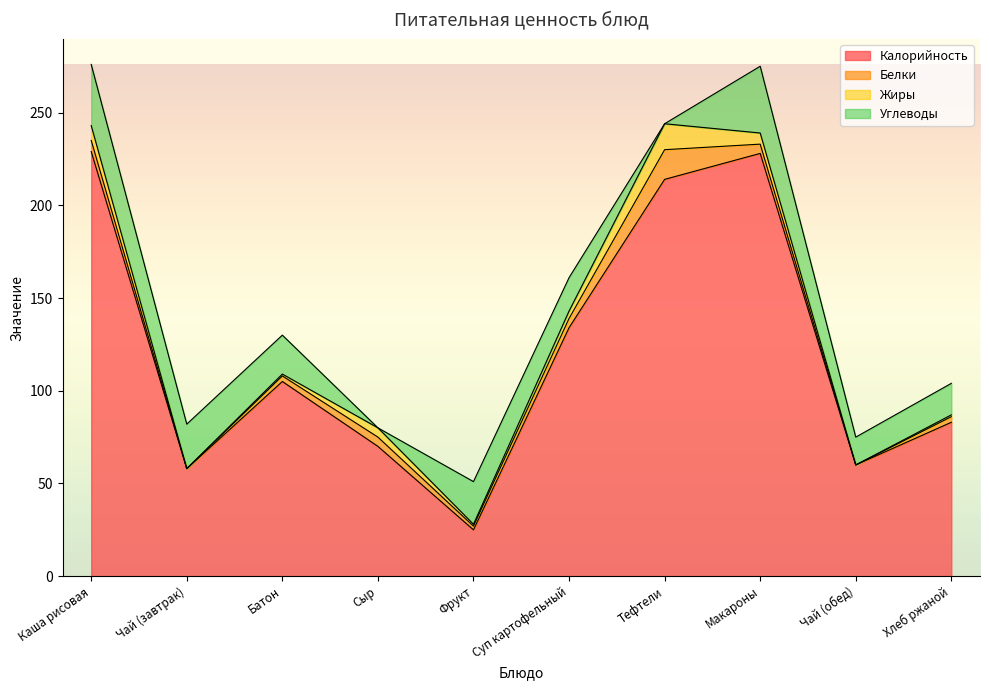

Does the chart display data point markers on the line(s)?

No